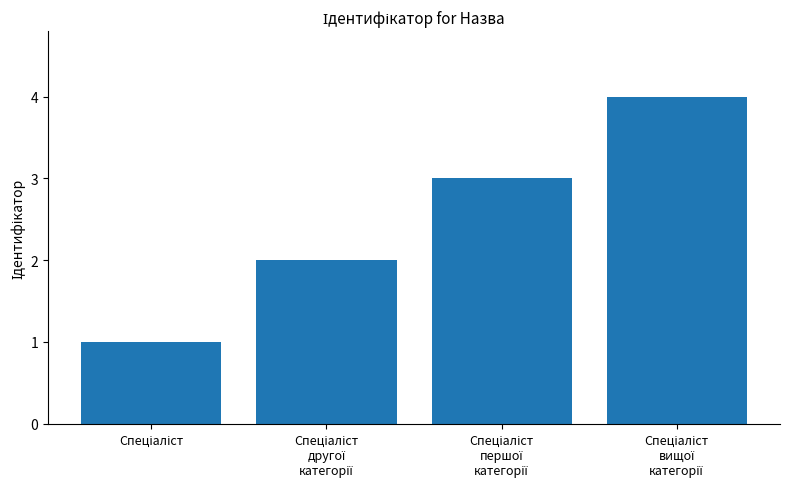

What is the difference between the maximum and minimum values?

3